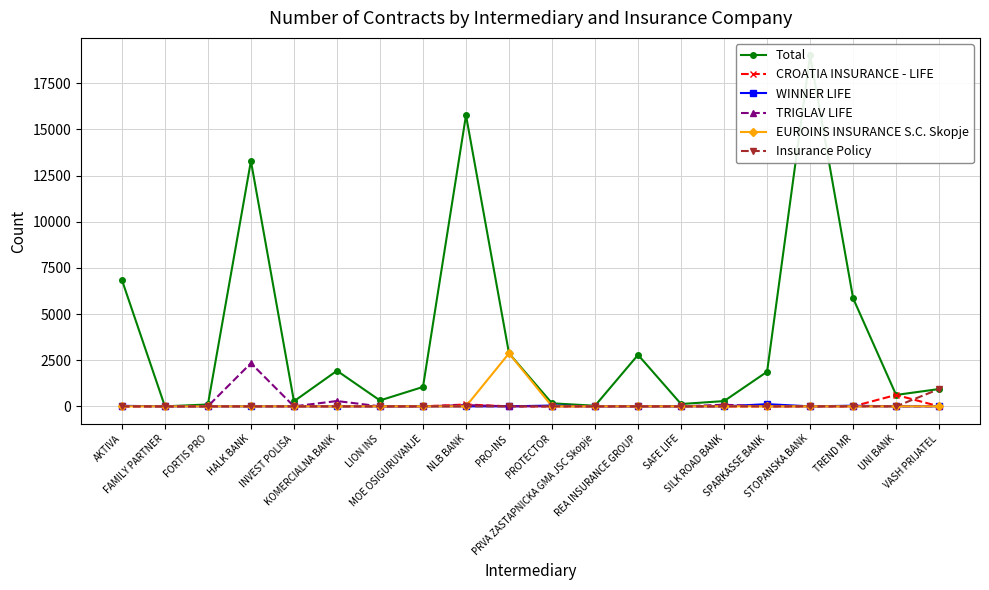

Reading right to left, extract all data points from this chart.

Total: 938	618	5854	19009	1875	285	126	2789	33	164	2871	15770	1051	320	1928	273	13289	101	0	6852
CROATIA INSURANCE - LIFE: 0	618	0	0	0	0	0	0	0	0	0	102	0	0	0	0	0	0	0	0
WINNER LIFE: 1	0	35	0	119	0	0	0	0	44	0	0	0	0	0	0	0	0	0	28
TRIGLAV LIFE: 0	0	0	0	0	86	0	0	0	0	0	70	0	0	288	0	2338	8	0	0
EUROINS INSURANCE S.C. Skopje: 0	0	0	0	0	0	0	0	0	0	2871	0	0	0	0	0	0	0	0	0
Insurance Policy: 937	0	0	0	0	0	0	0	0	0	0	0	0	0	0	0	0	0	0	0